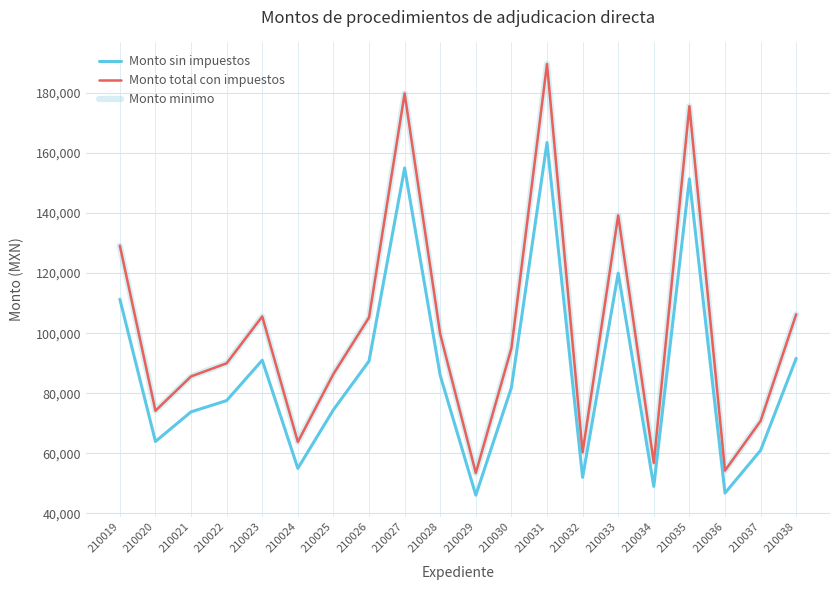

What is the greatest value displayed?

189602.0